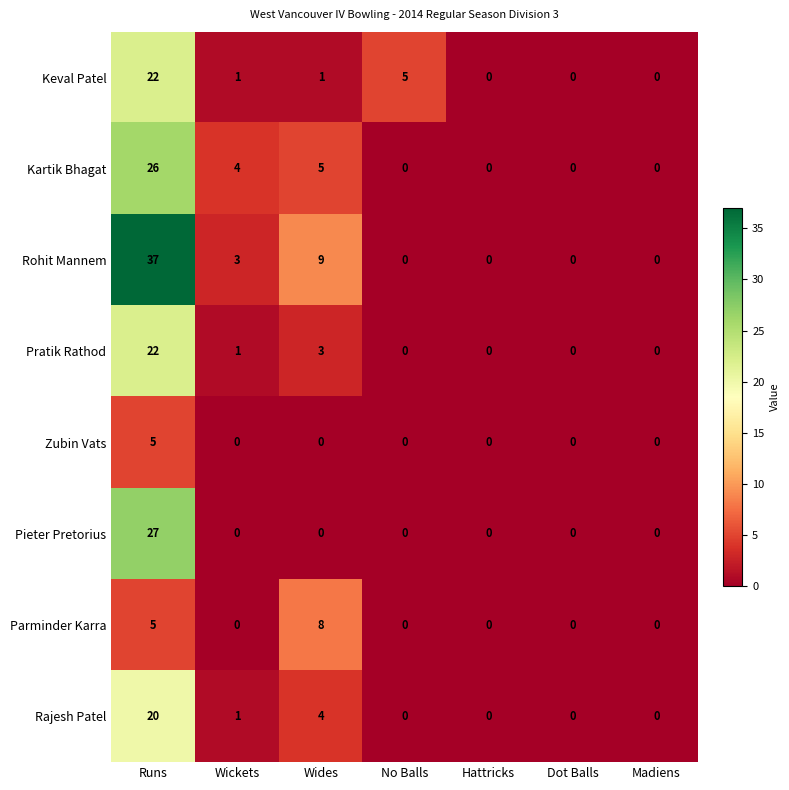

Read the Zubin Vats value at Runs.

5